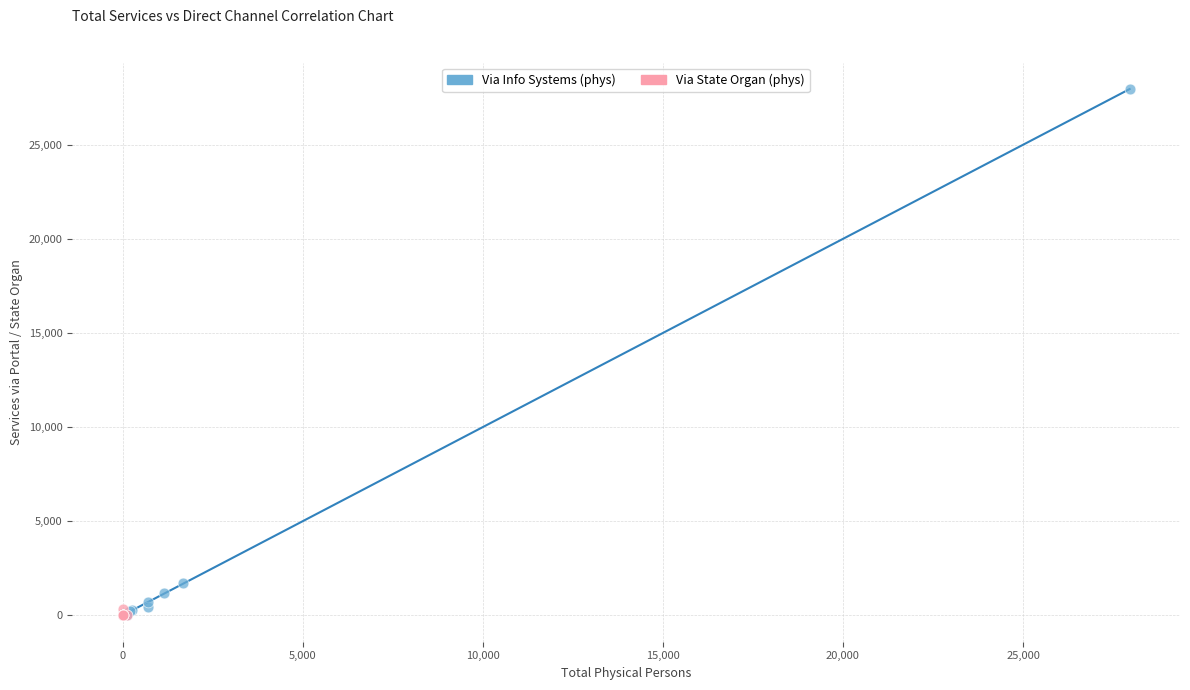

Which series has the largest Y range (max minus min)?

Via Info Systems (phys)